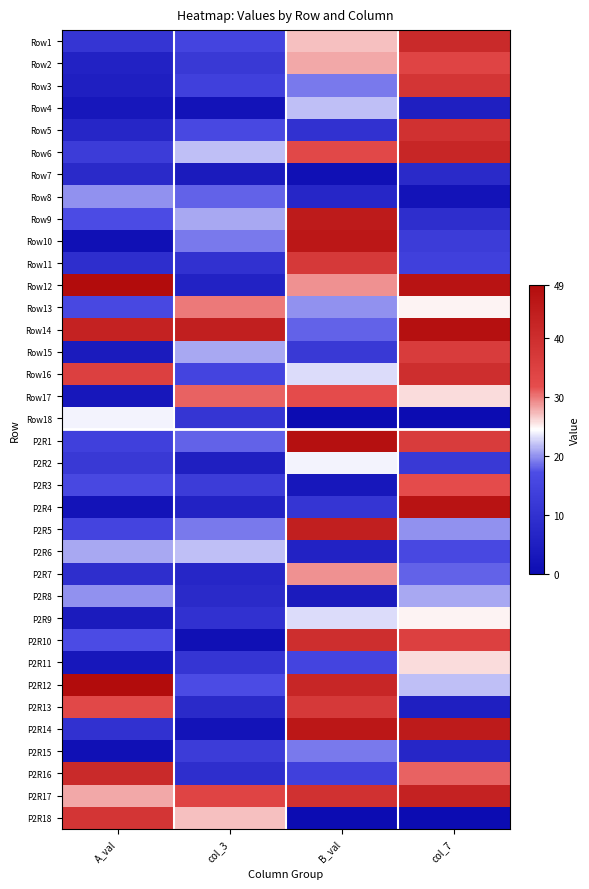

At which category does the chart reach its minimum across all series?

B_val